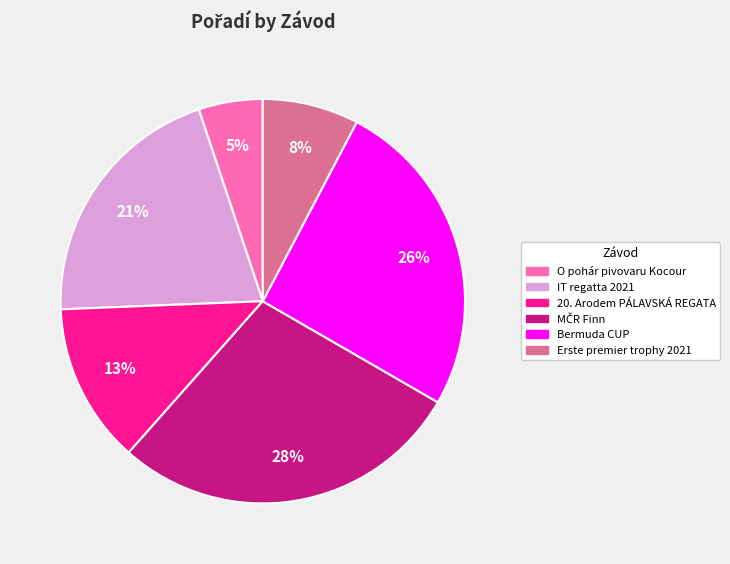

What is the smallest slice in the pie chart?

O pohár pivovaru Kocour